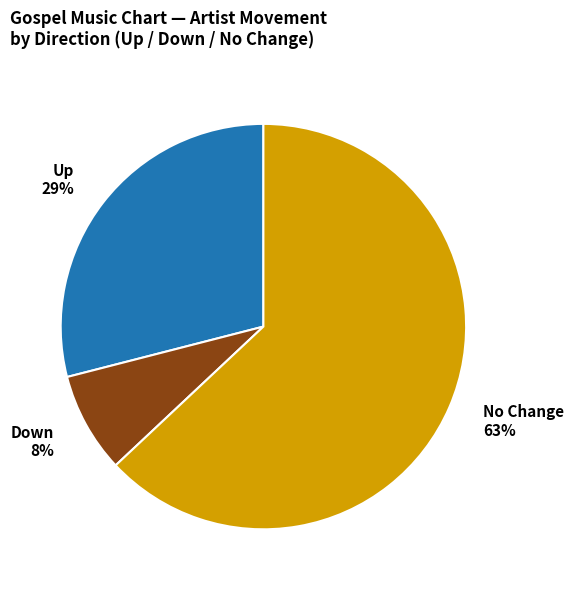

The Down 8% slice represents 1% of the pie. True or false?

False